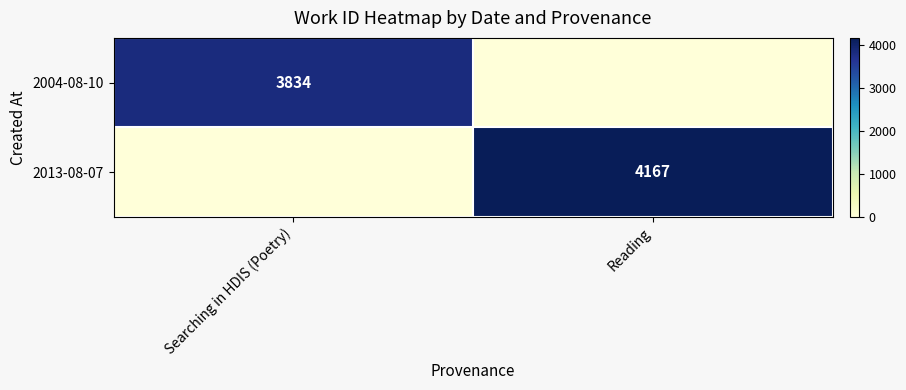

Is it true that 2004-08-10 equals 3834 at Searching in HDIS (Poetry)?

True